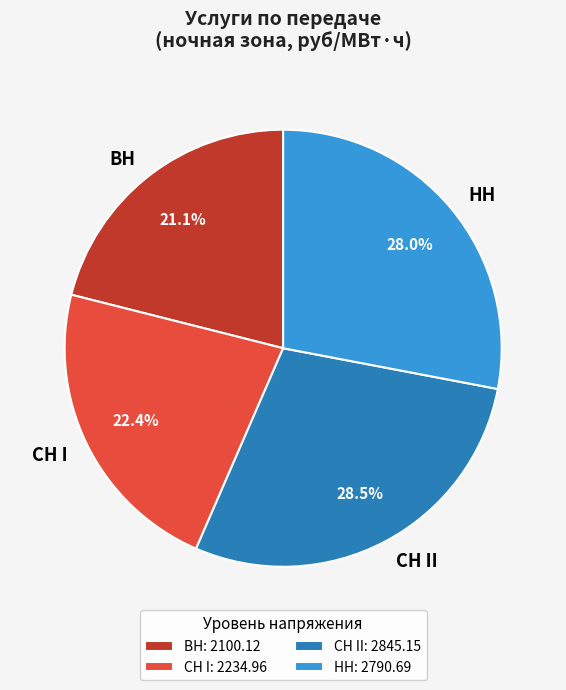

What is the ratio of the value at СН I to the value at СН II?

0.8